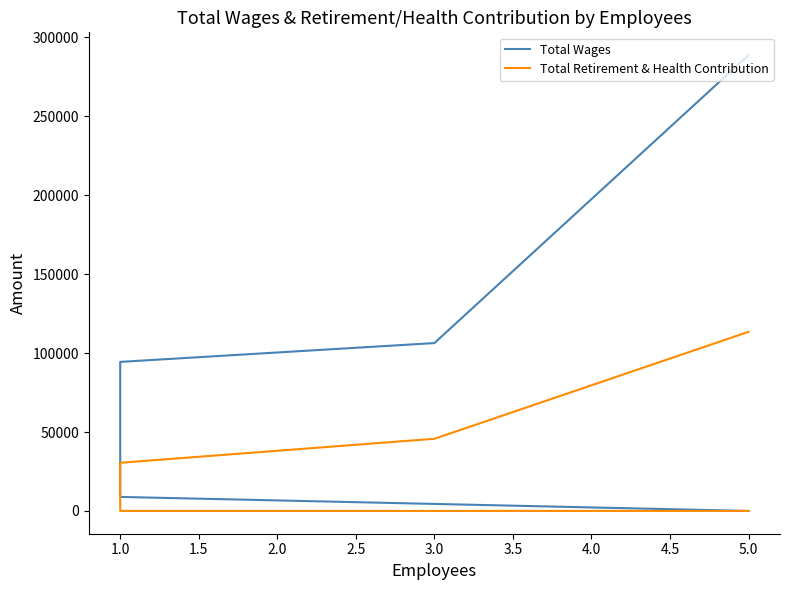

List the series in order of their overall mean, highest first.

Total Wages, Total Retirement & Health Contribution